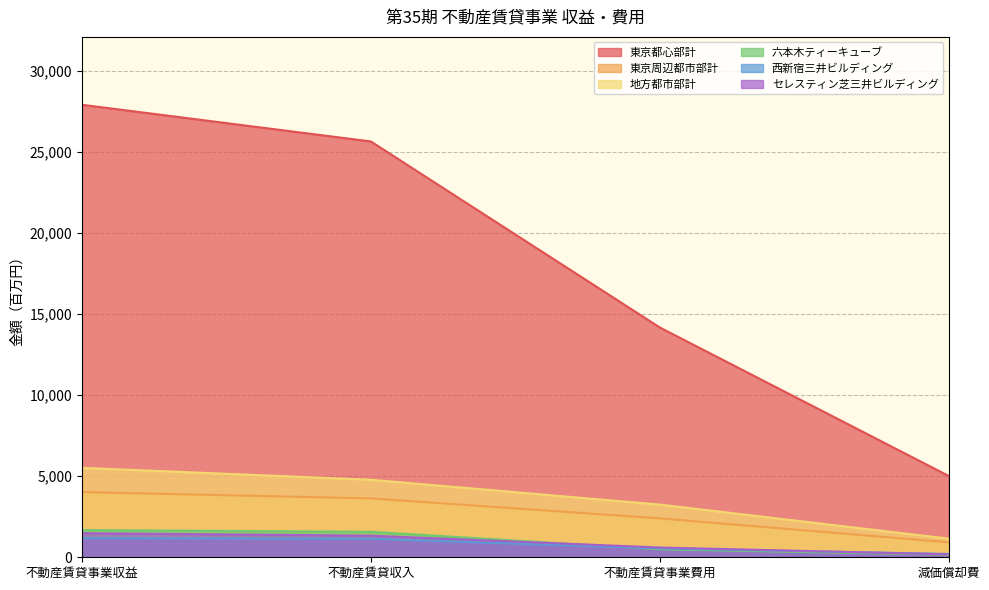

List the series in order of their peak value, highest first.

東京都心部計, 地方都市部計, 東京周辺都市部計, 六本木ティーキューブ, セレスティン芝三井ビルディング, 西新宿三井ビルディング